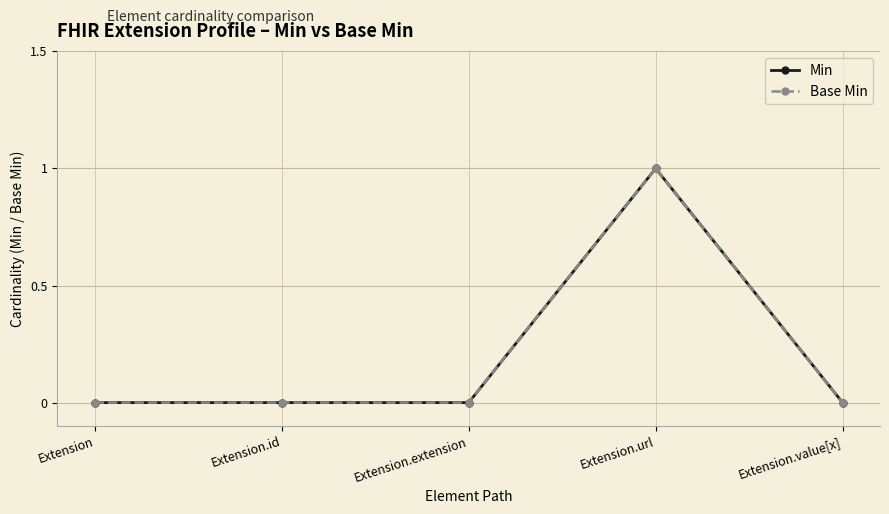

What position from the right is Extension.url?

2